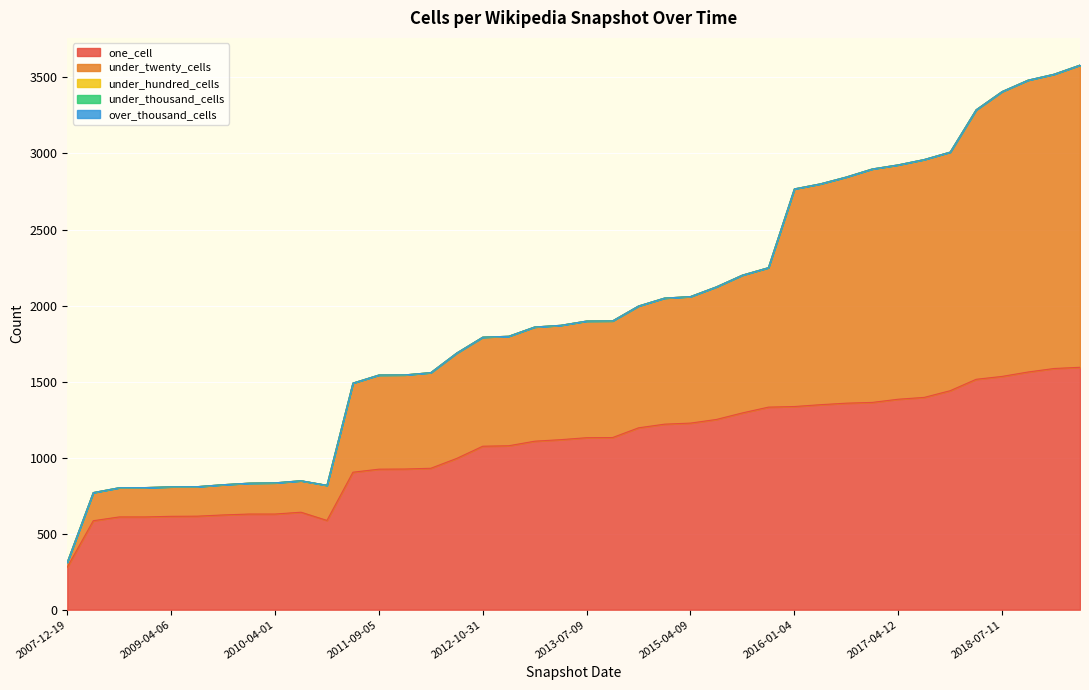

True or false: under_twenty_cells has more than 1 points higher than both neighbors.

False